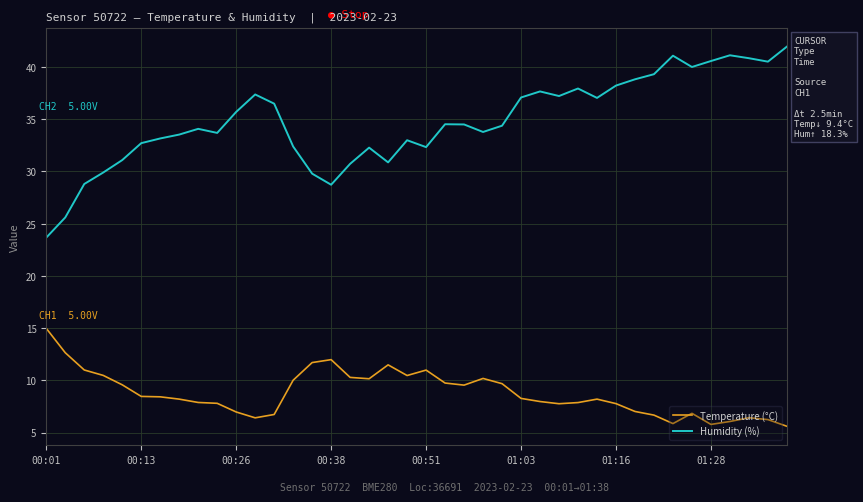

Which series has the largest total across all categories?

Humidity (%)